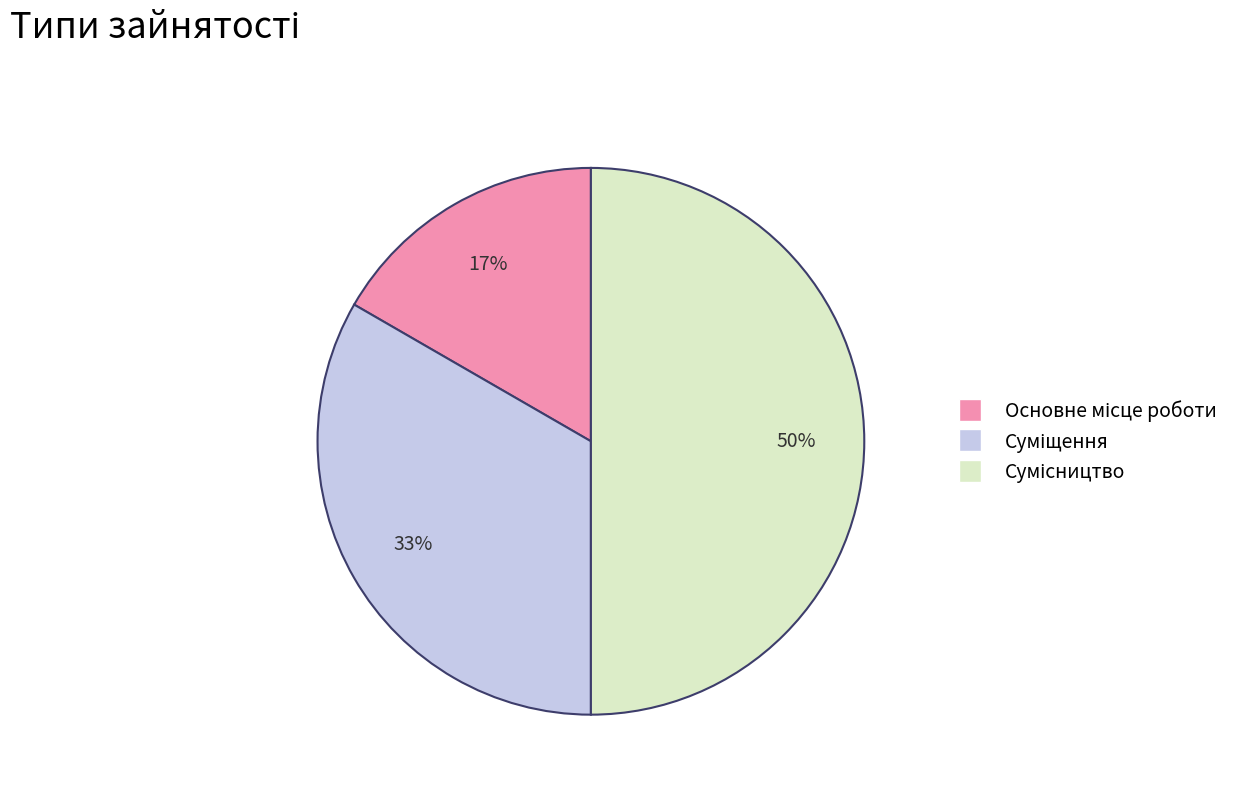

To the nearest percent, what is the average slice percentage?

33%